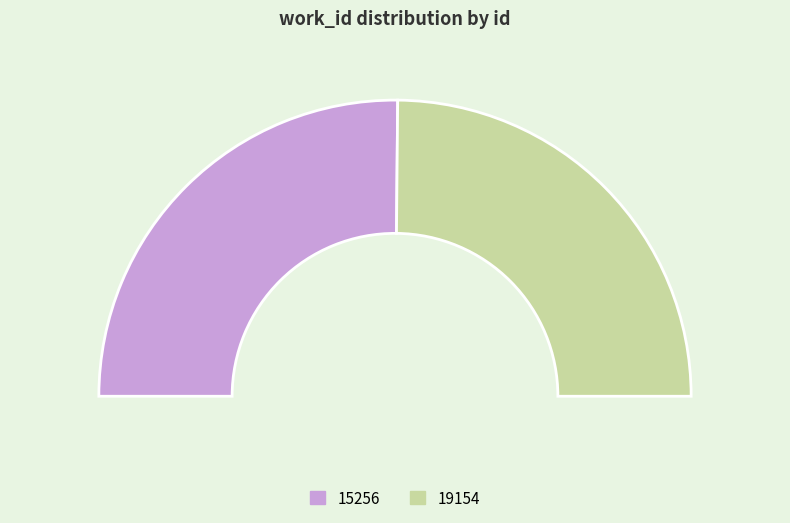

Count the number of slices in the pie.

2